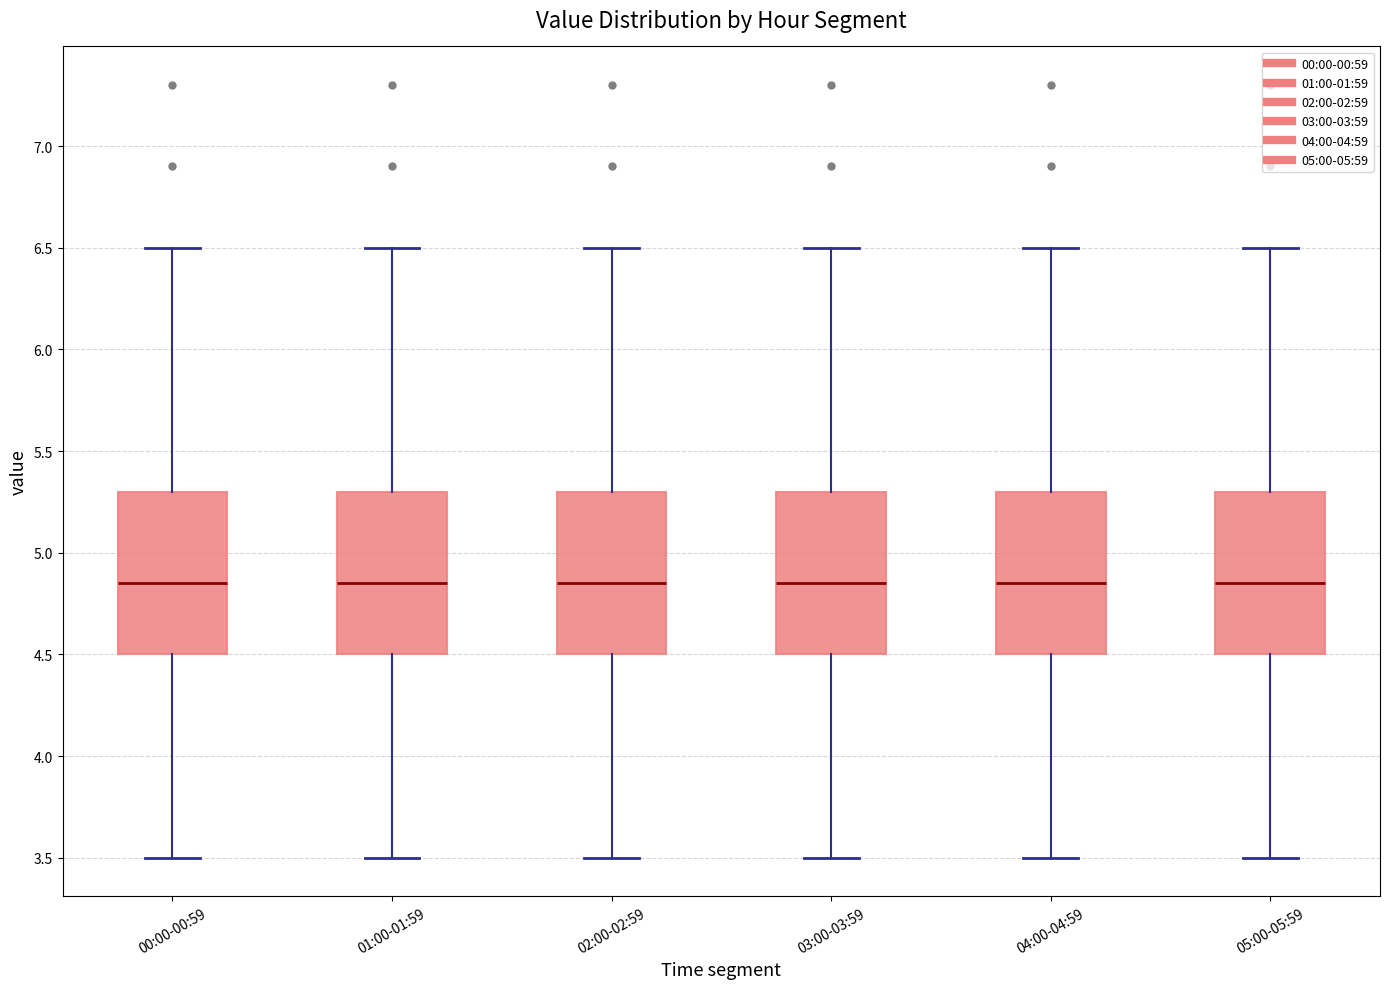

Where does the median line of the box for 05:00-05:59 sit on the y-axis? The values are not printed on the chart, so give them approximately, as read against the axis.

4.85